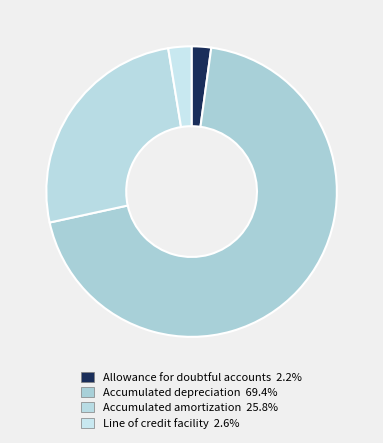

What is the ratio of the value at Accumulated depreciation to the value at Line of credit facility?

26.9